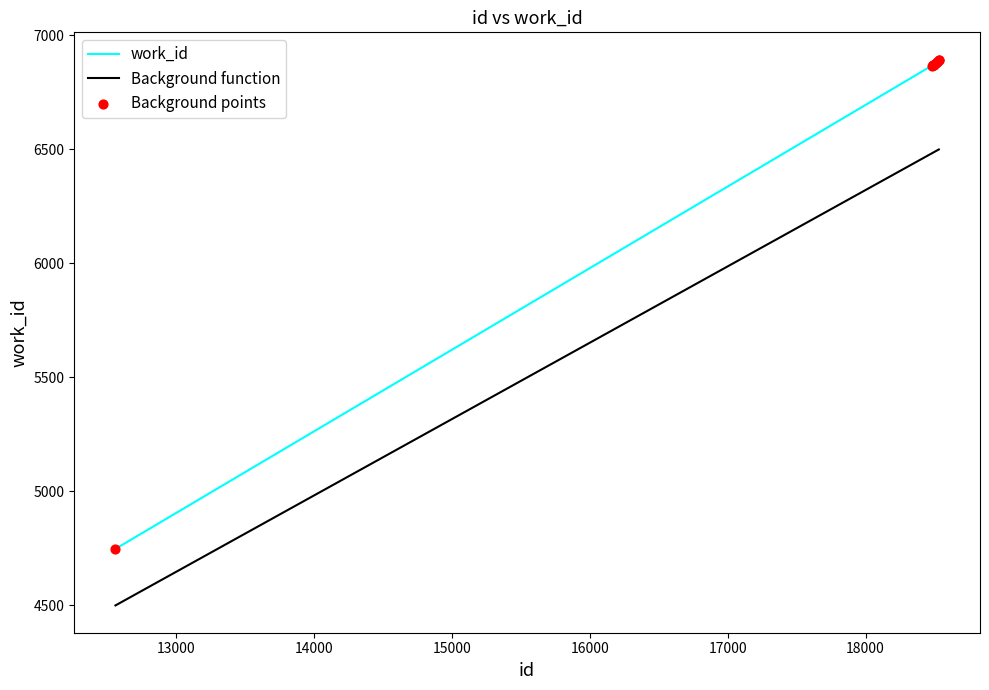

What is the difference between the maximum and minimum values in the work_id series?

2146.0